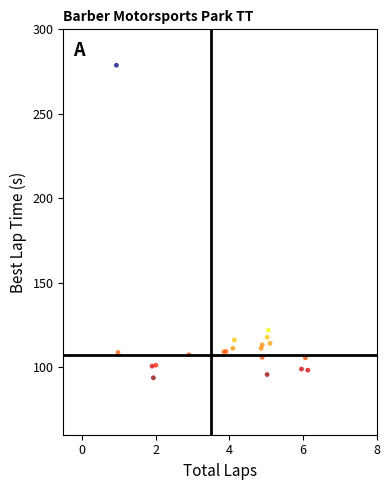

What Y value in the scatter plot is closest to 186?

121.9